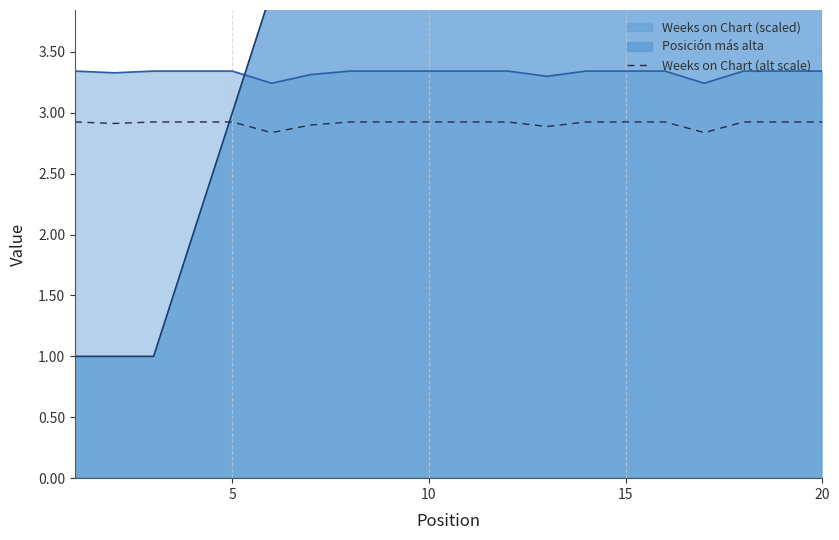

True or false: Weeks on Chart (alt scale) and Weeks on Chart (scaled) intersect in this chart.

False